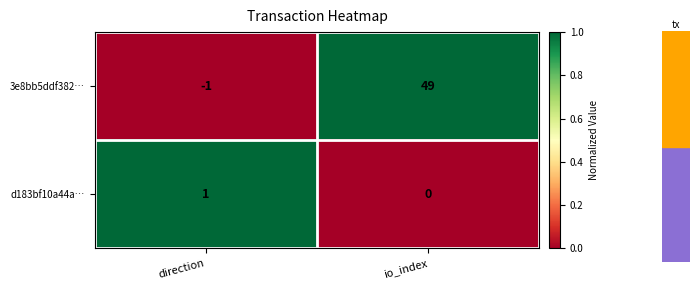

Reading right to left, what are all the values shown in this chart?

3e8bb5ddf382…: io_index=49	direction=-1
d183bf10a44a…: io_index=0	direction=1